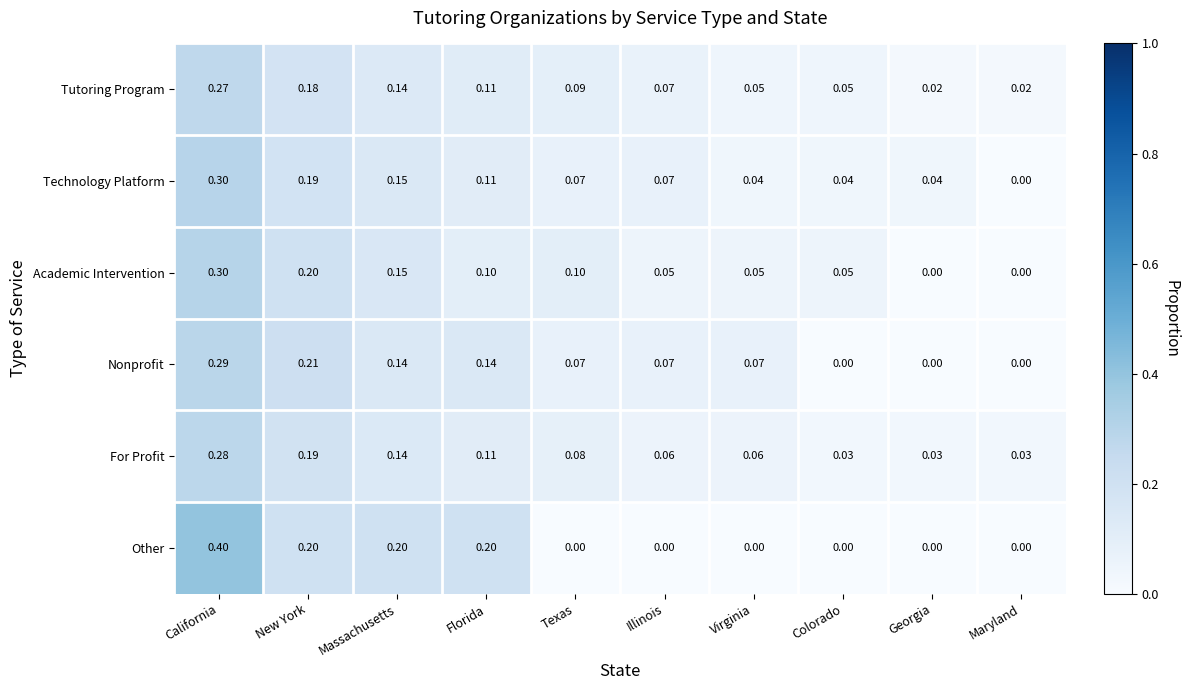

Is the value of Academic Intervention at Florida greater than the value of Tutoring Program at Colorado?

Yes